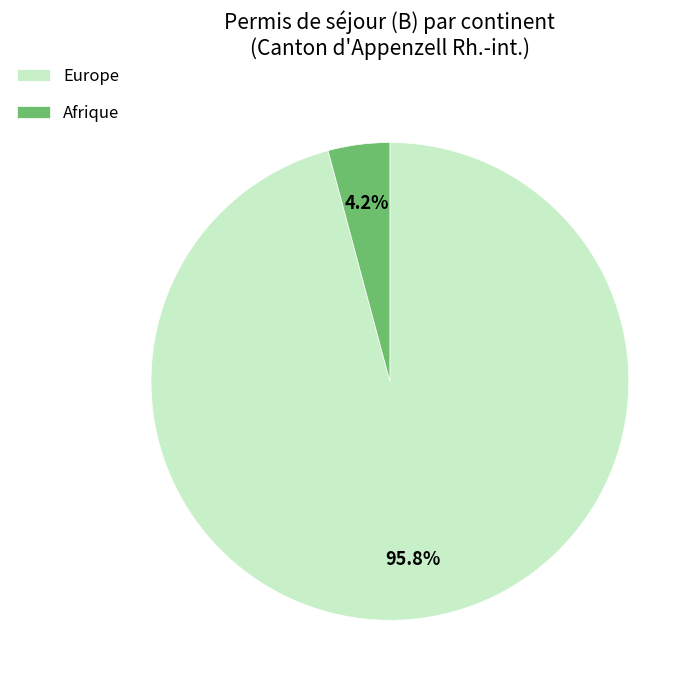

Which category has the smallest portion of the pie?

Afrique